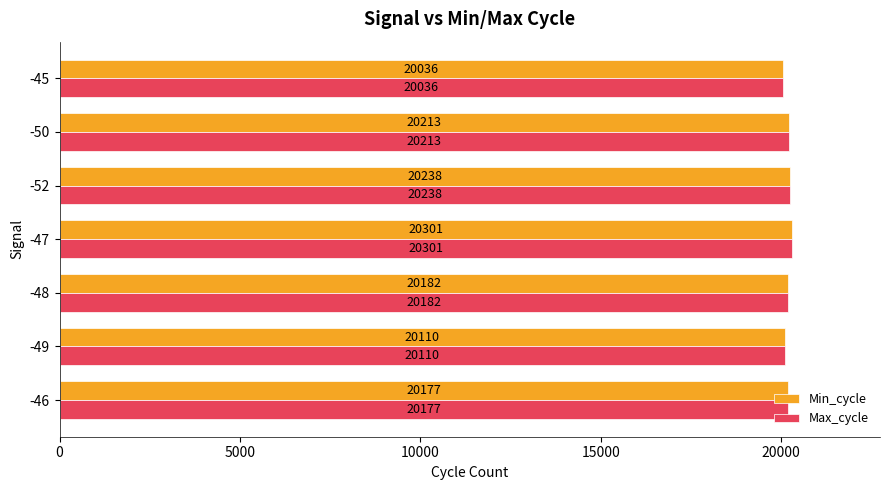

List the labels in order of Min_cycle value, smallest first.

-45, -49, -46, -48, -50, -52, -47